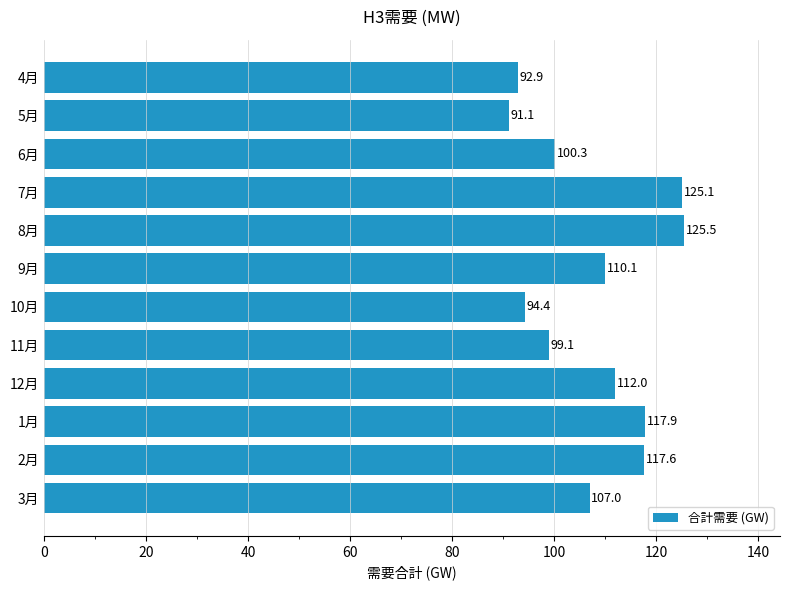

Which category has the highest value across all series?

8月